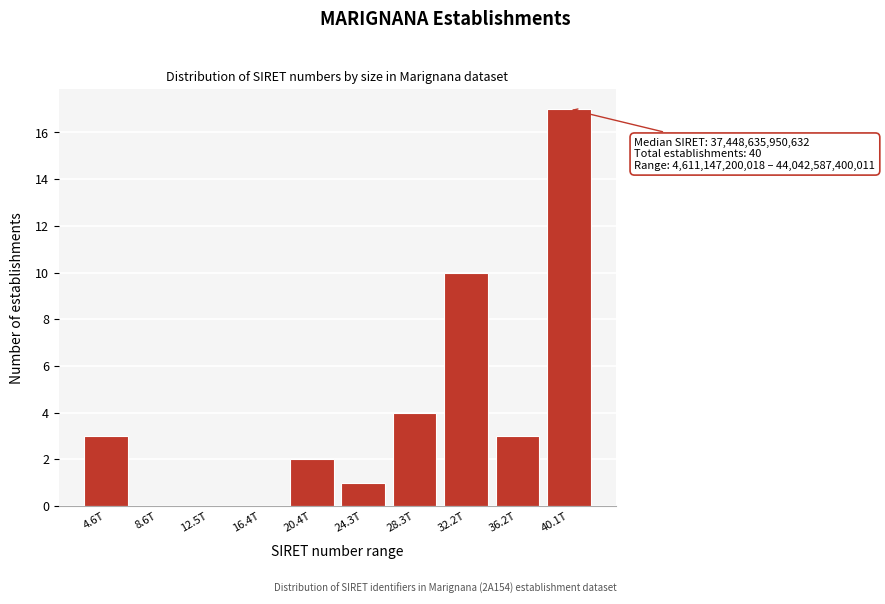

Reading right to left, transcribe all the data shown in this chart.

40.1T=17	36.2T=3	32.2T=10	28.3T=4	24.3T=1	20.4T=2	16.4T=0	12.5T=0	8.6T=0	4.6T=3